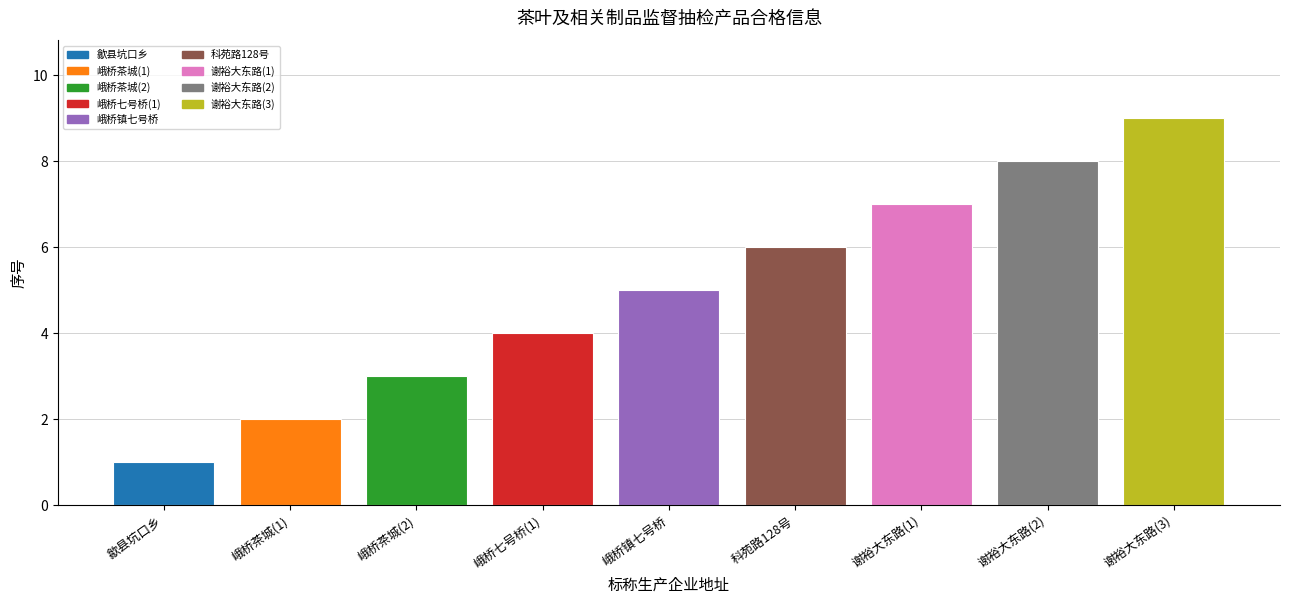

What is the sum of the values at 峨桥七号桥(1) and 谢裕大东路(3)?

13